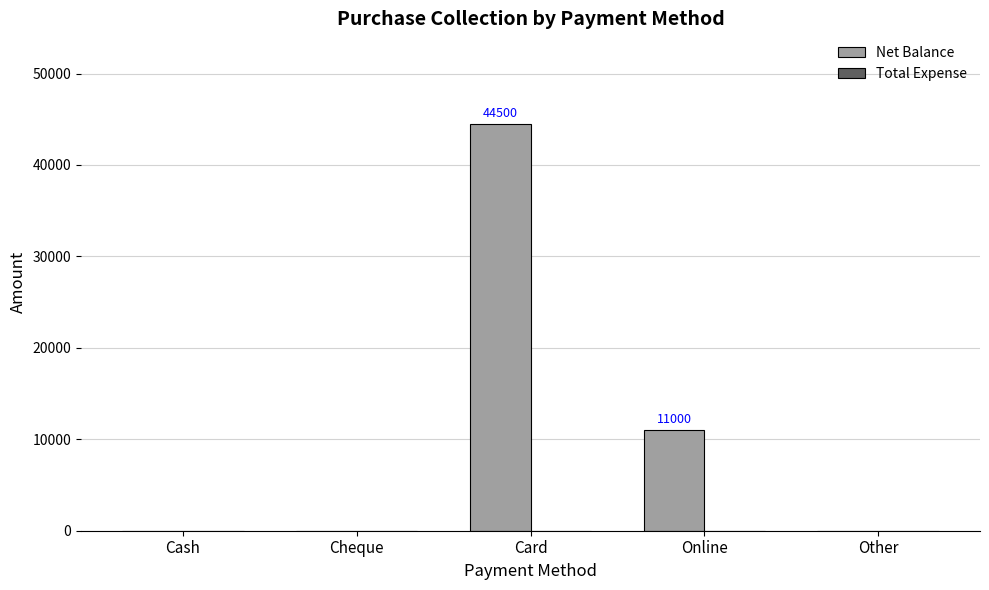

Which category has the highest value across all series?

Card